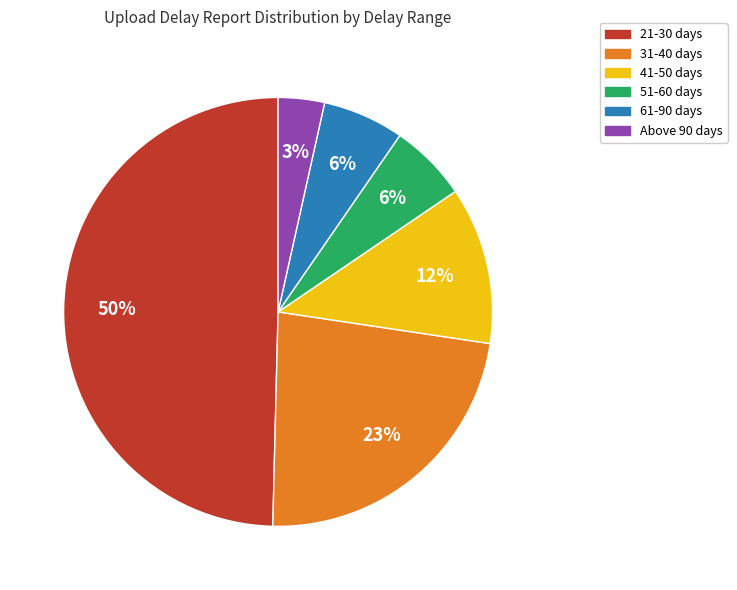

What percentage is the 21-30 days slice, to the nearest percent?

50%